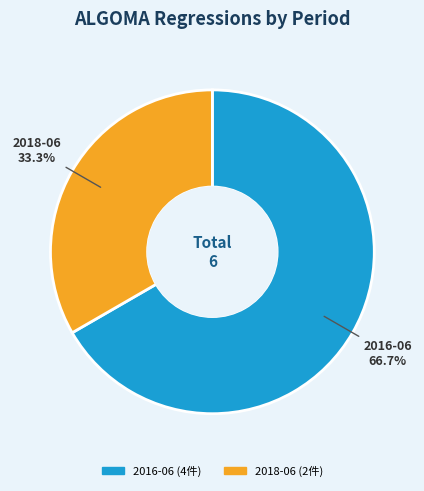

What is the smallest slice in the pie chart?

2018-06